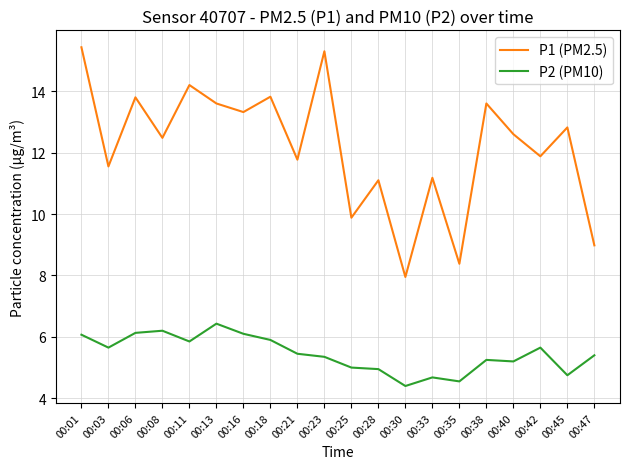

What is the spread (max minus min) of values at 00:03?

5.9